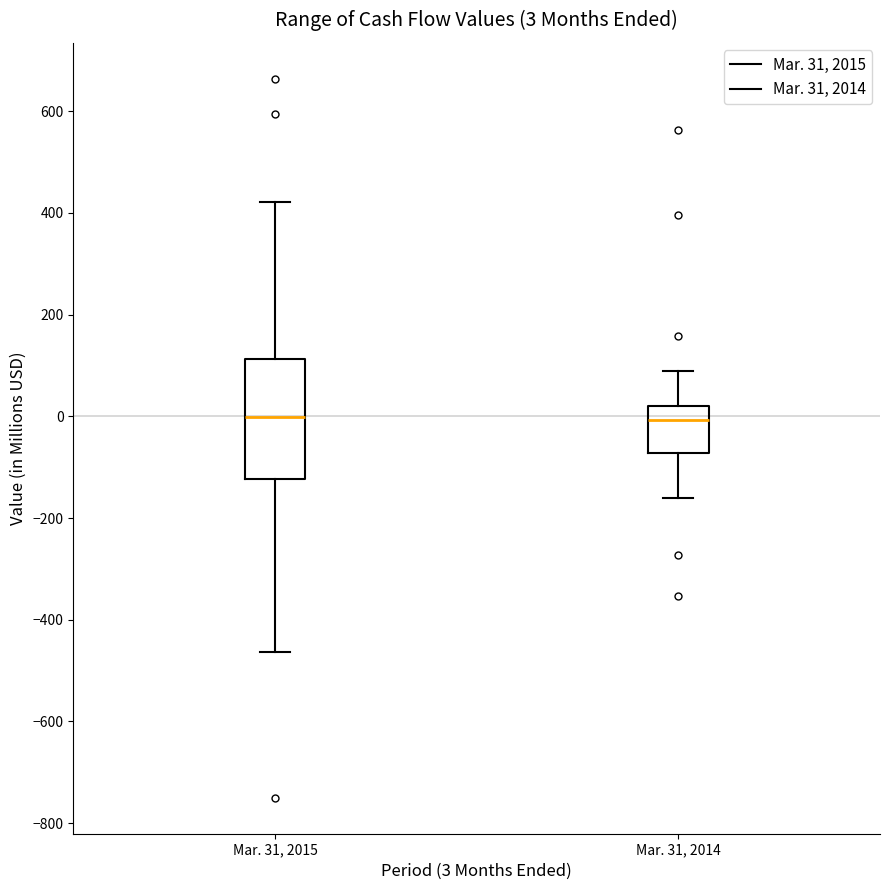

Which box is the tallest, from its lower edge to its upper edge?

Mar. 31, 2015